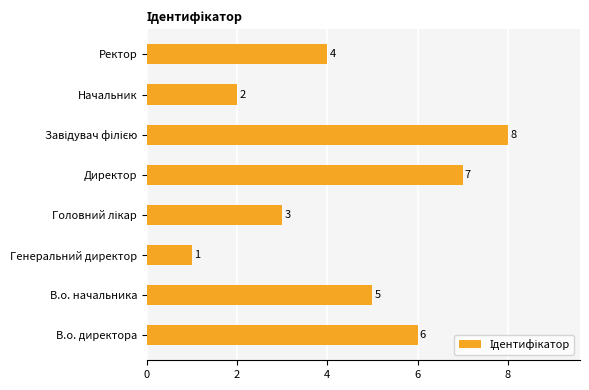

What is the sum of all values?

36